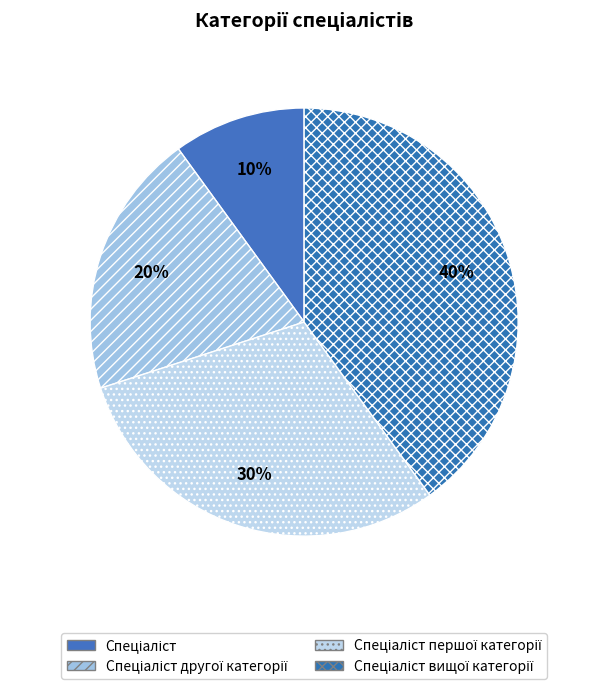

Count the number of slices in the pie.

4